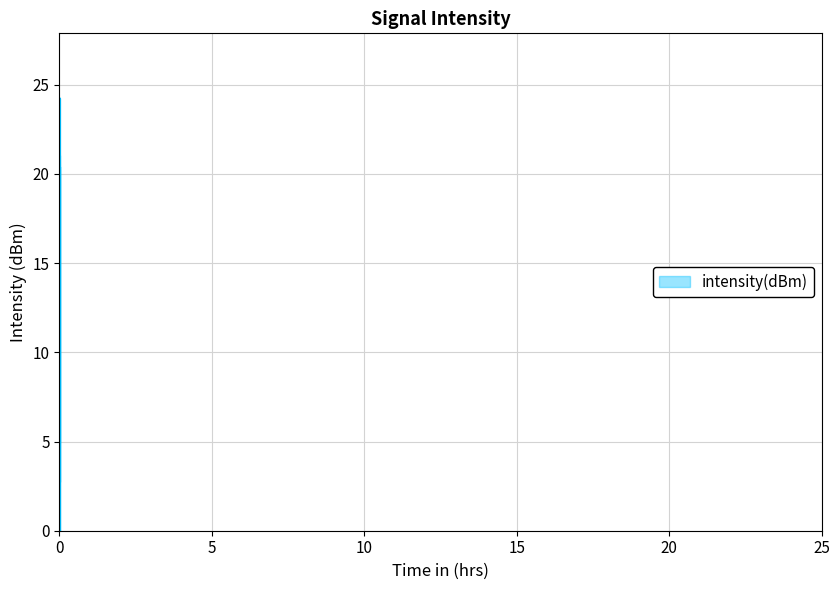

How many values are above zero?

39